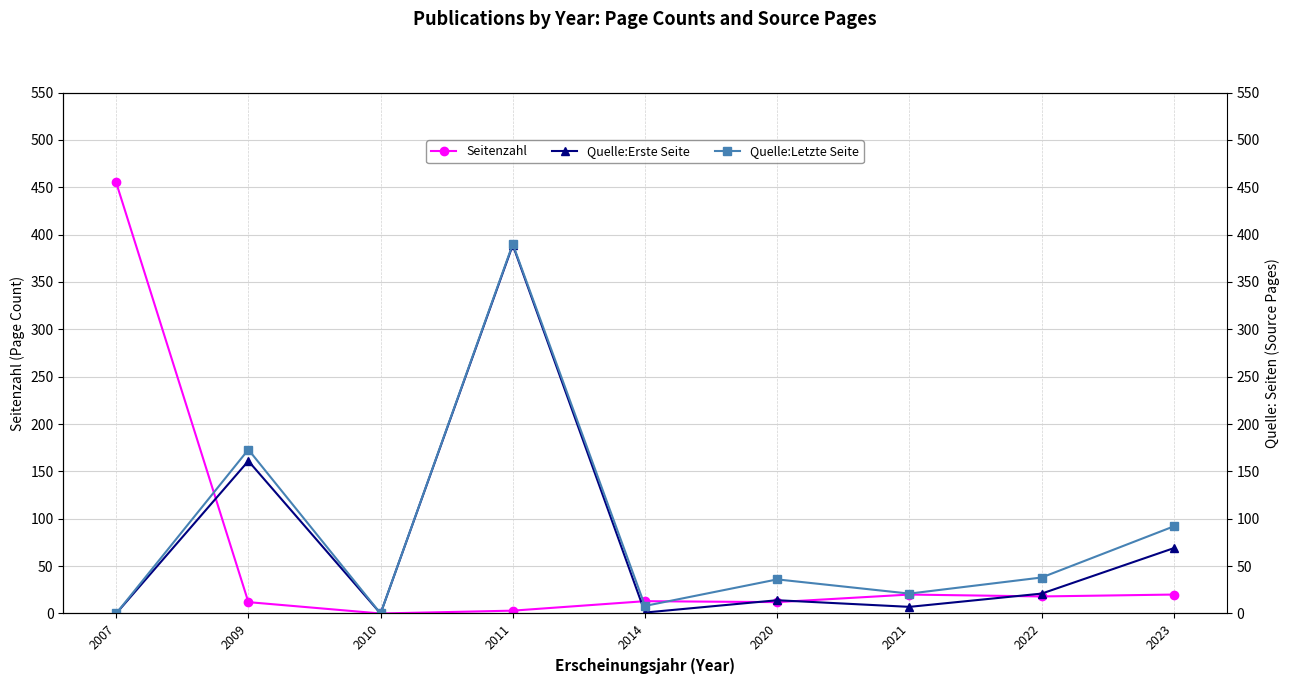

Count the number of data series in this chart.

3